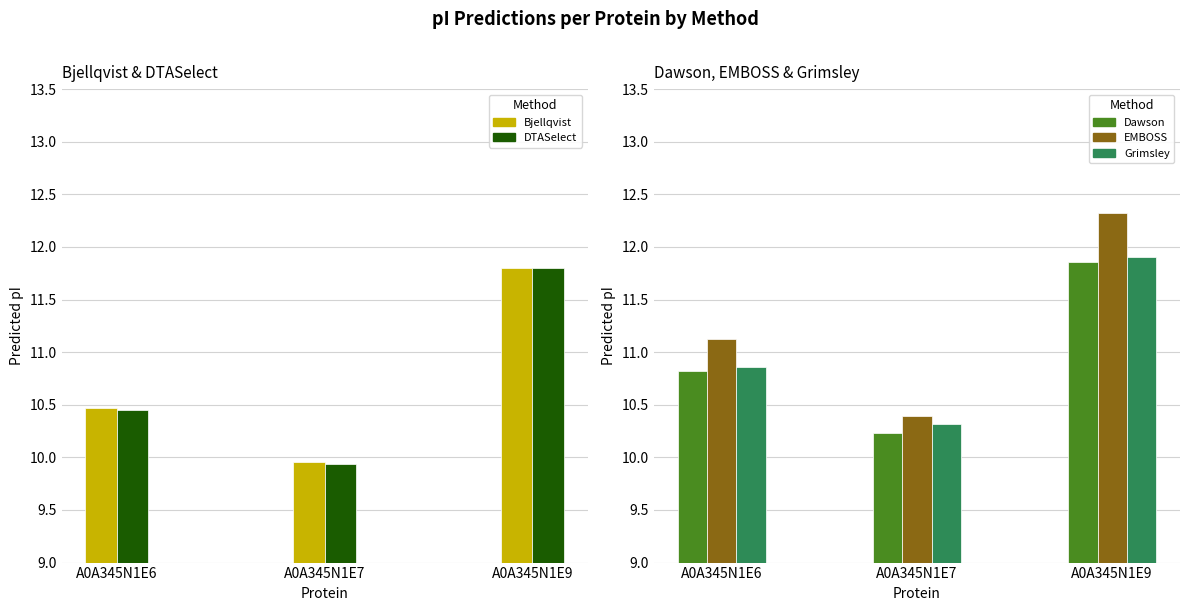

At how many categories does at least one series exceed 9?

3